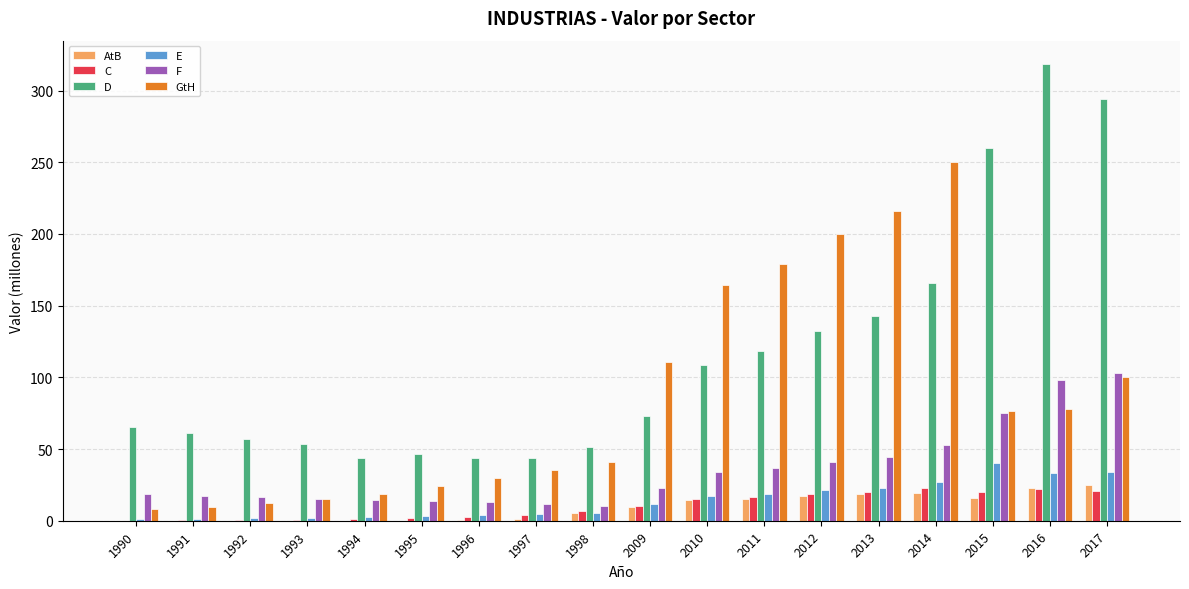

Where is F nearest to the value 56?

2014